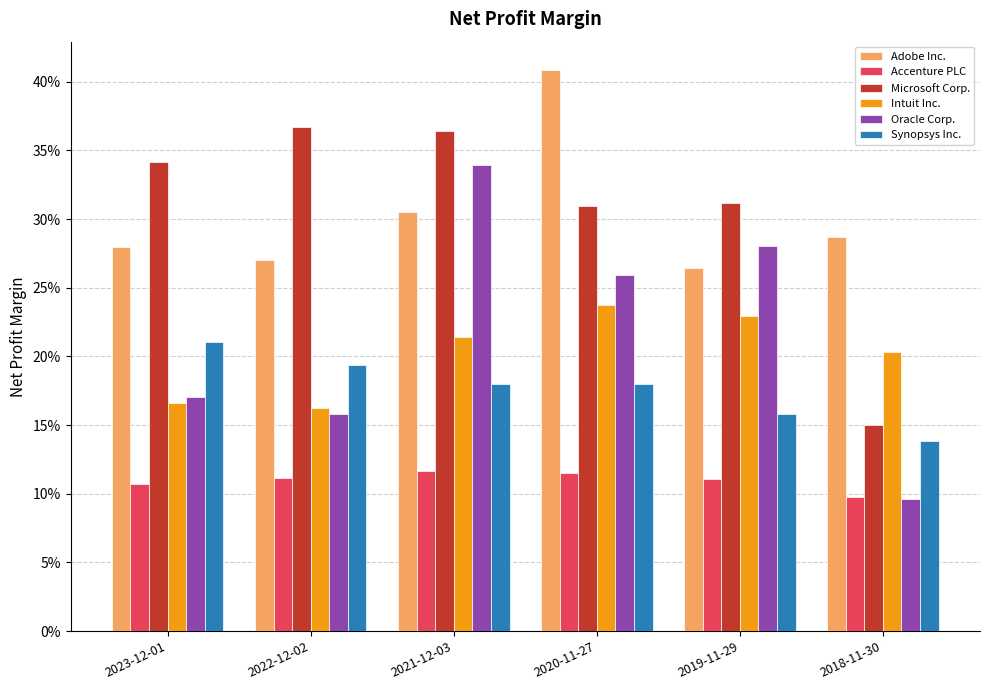

Which series has the largest total across all categories?

Microsoft Corp.